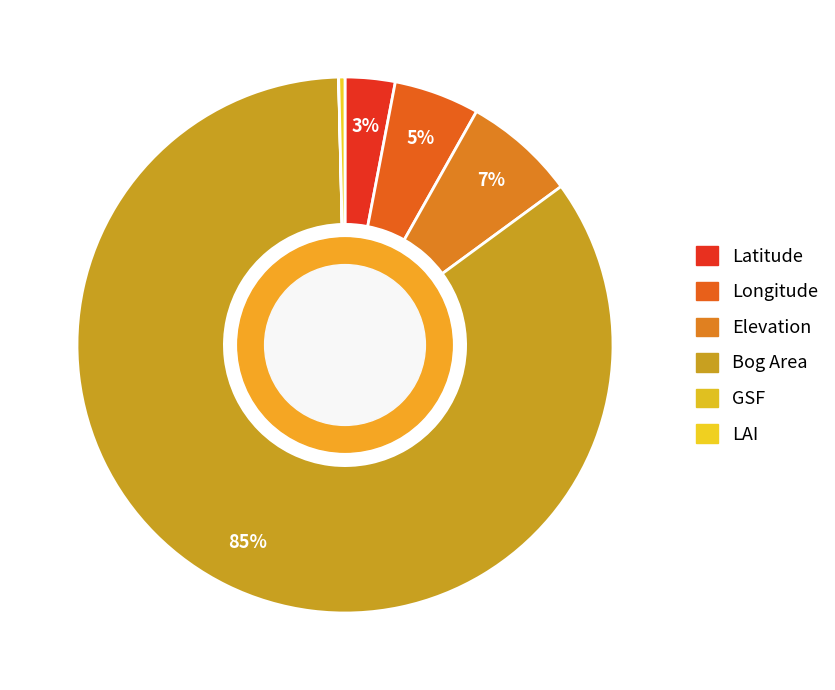

Does Longitude account for over 50% of the chart?

No